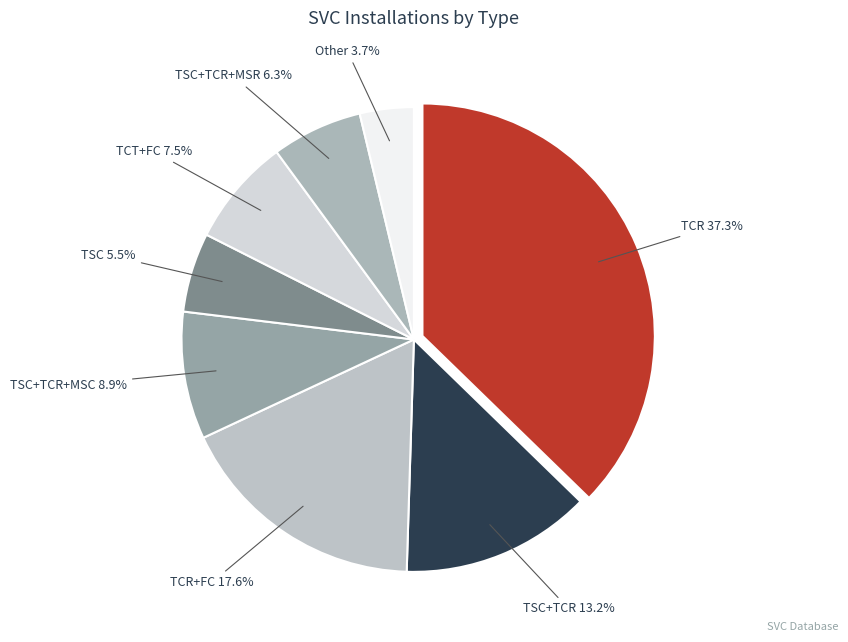

To the nearest percent, what is the average slice percentage?

12%